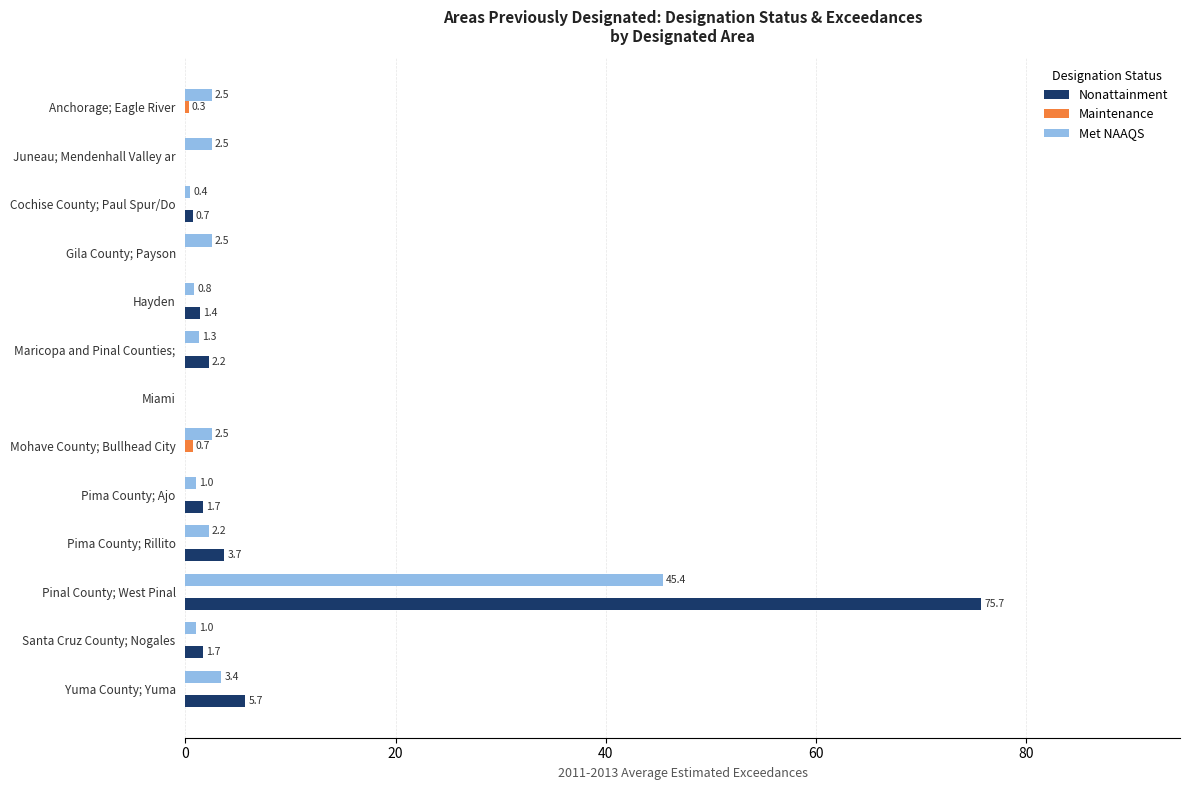

What is the average value of the Met NAAQS series?

5.1